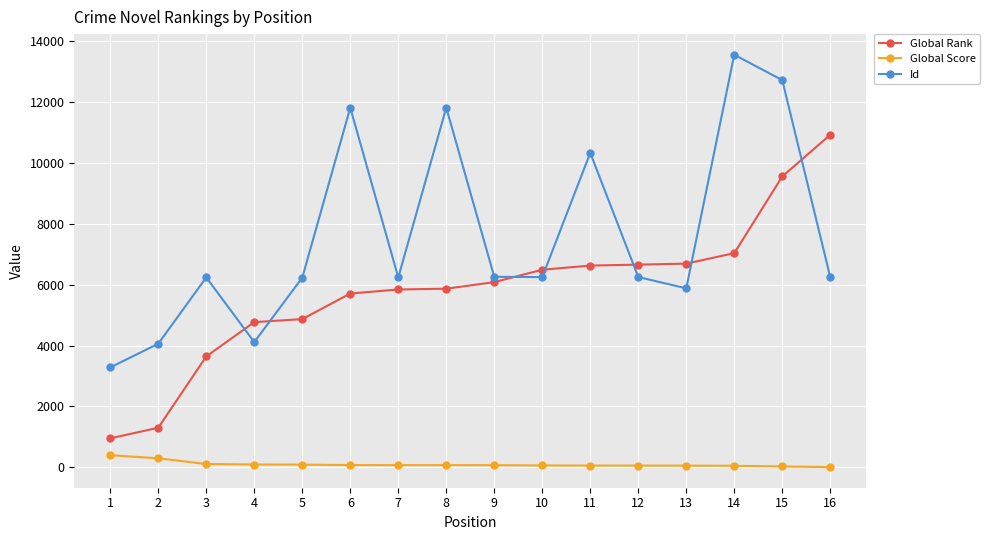

Which series changed the most between 2 and 6?

Id